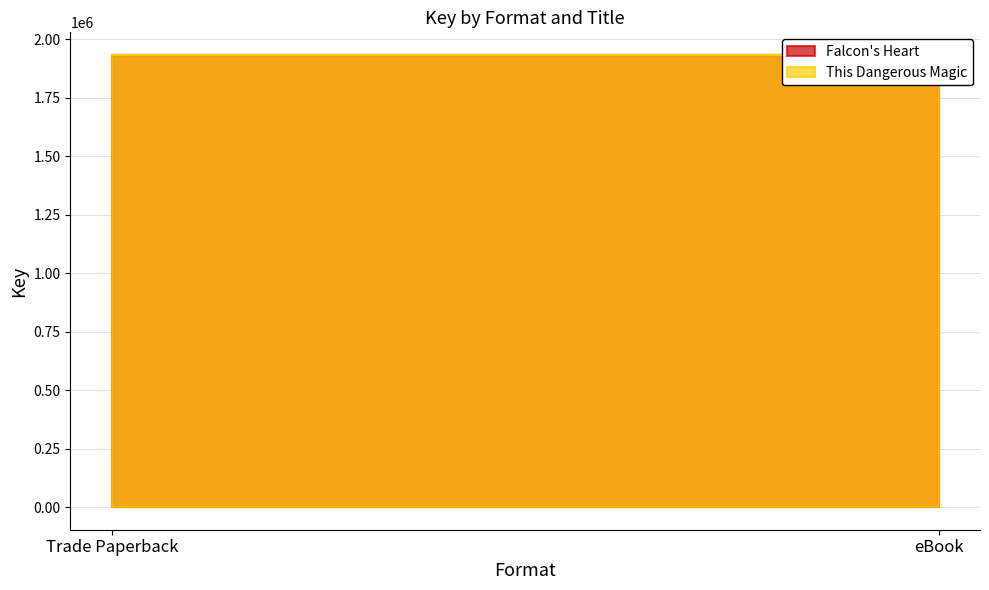

Which category has the highest value in the Falcon's Heart series?

Trade Paperback